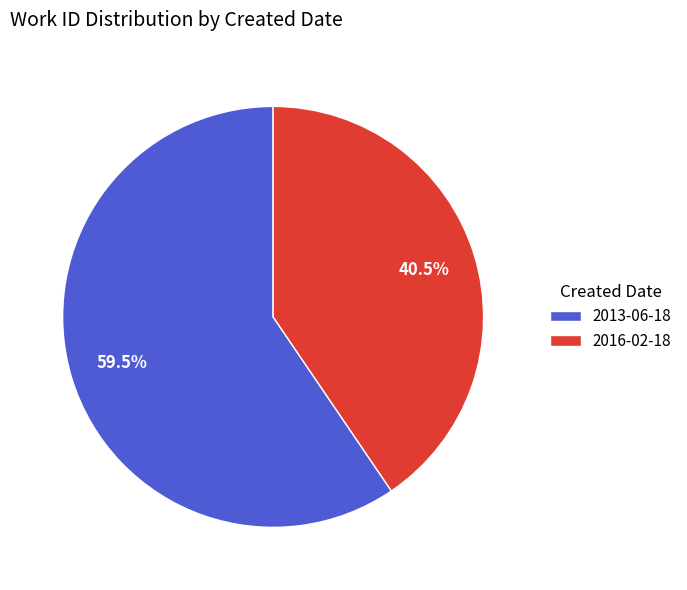

Is 2016-02-18 the majority of the pie?

No